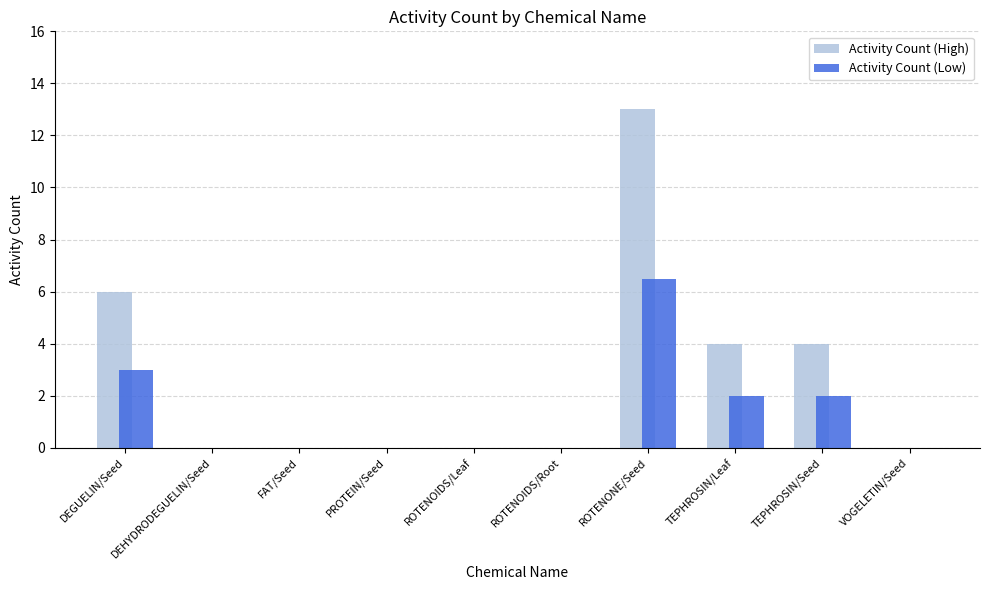

What is the sum of the Activity Count (Low) values at ROTENOIDS/Root and ROTENONE/Seed?

6.5